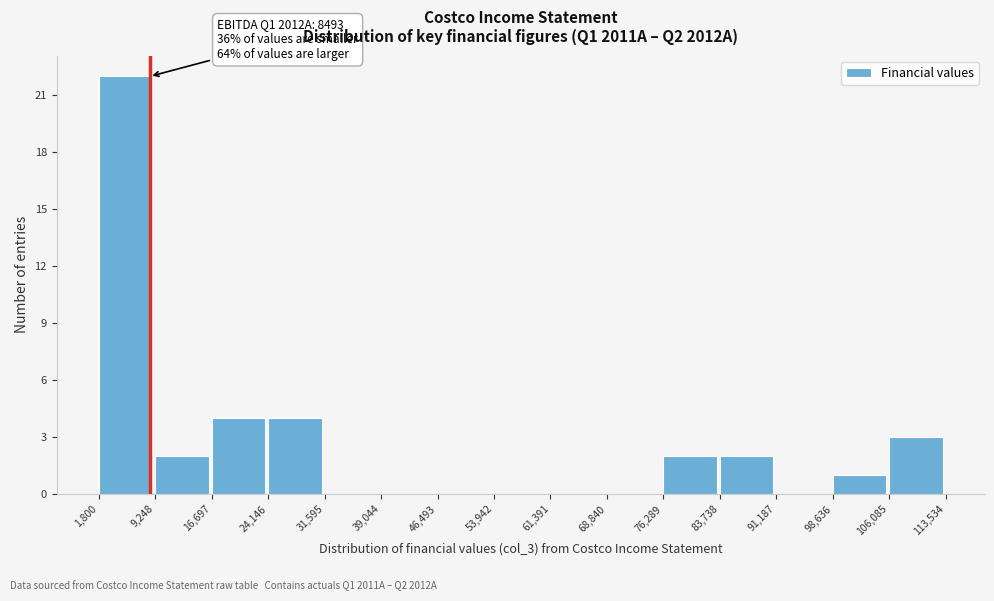

Over which range of the x-axis is the bar tallest?

1,800 to 9,248